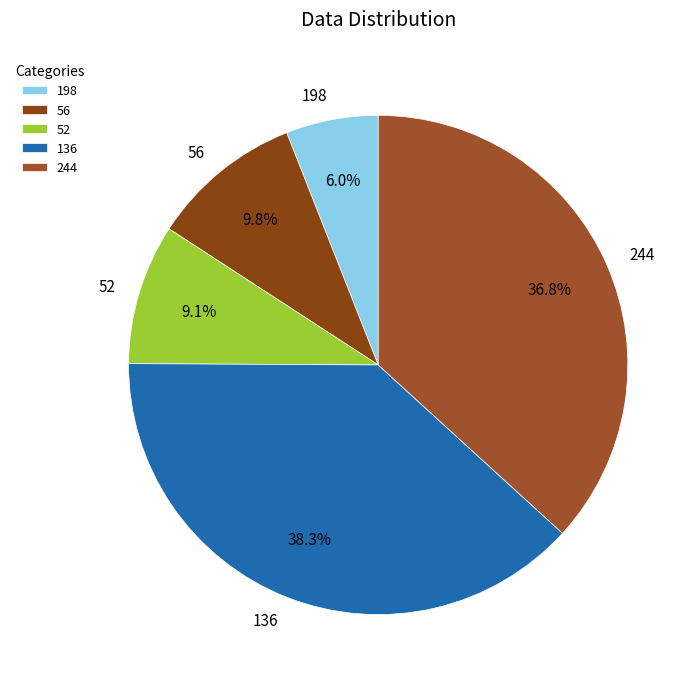

Is there a majority slice in this chart?

No